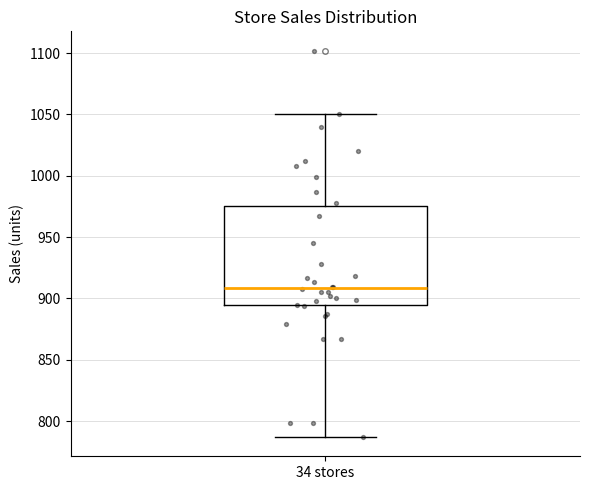

Where does the median line of the box for 34 stores sit on the y-axis? The values are not printed on the chart, so give them approximately, as read against the axis.

910